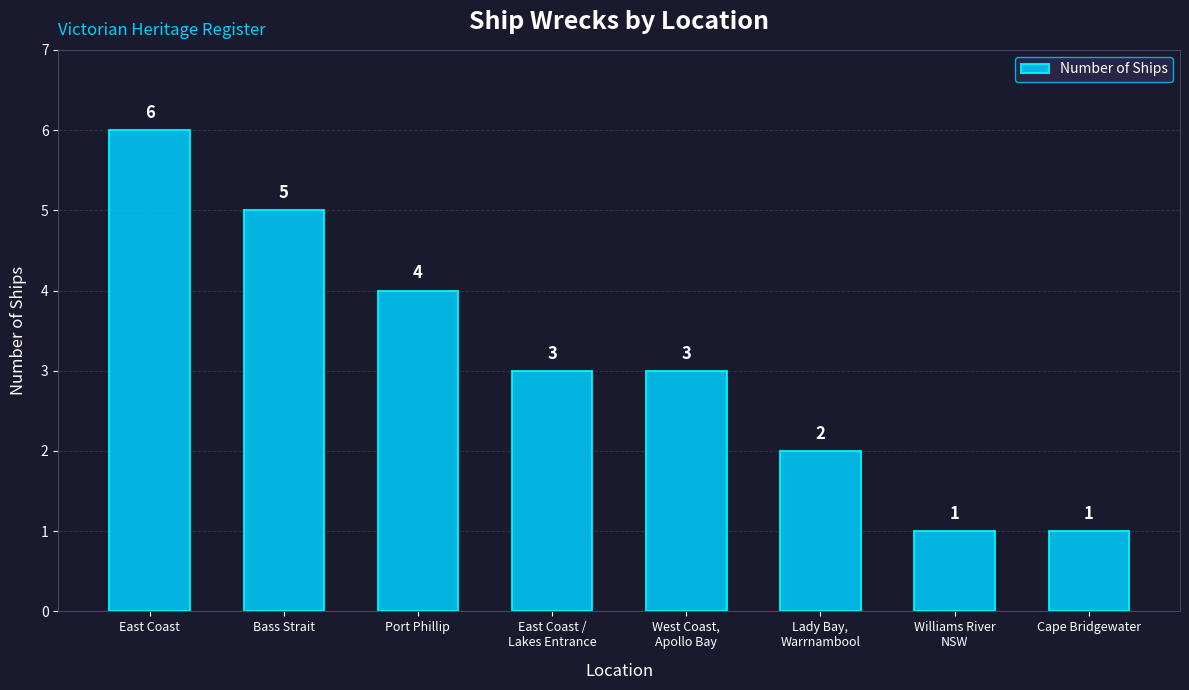

What is the smallest value displayed?

1